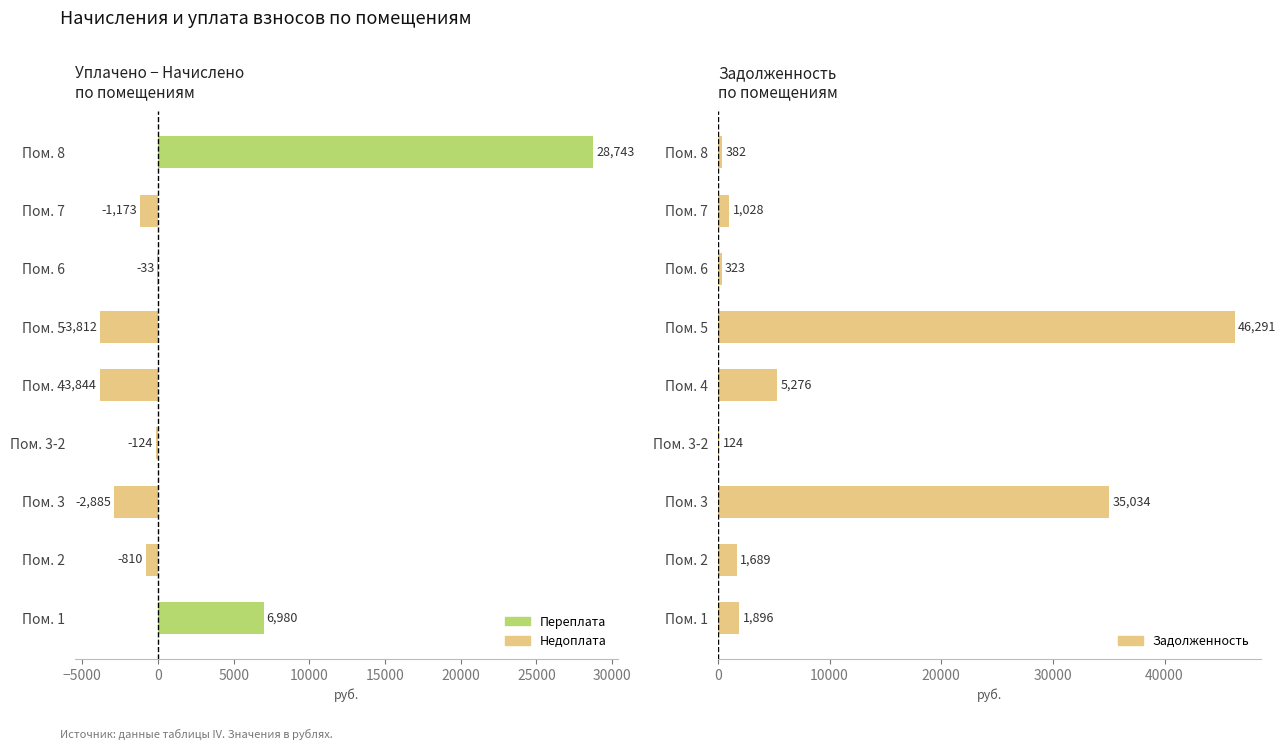

What is the sum of all уплачено − начислено values?

23041.6